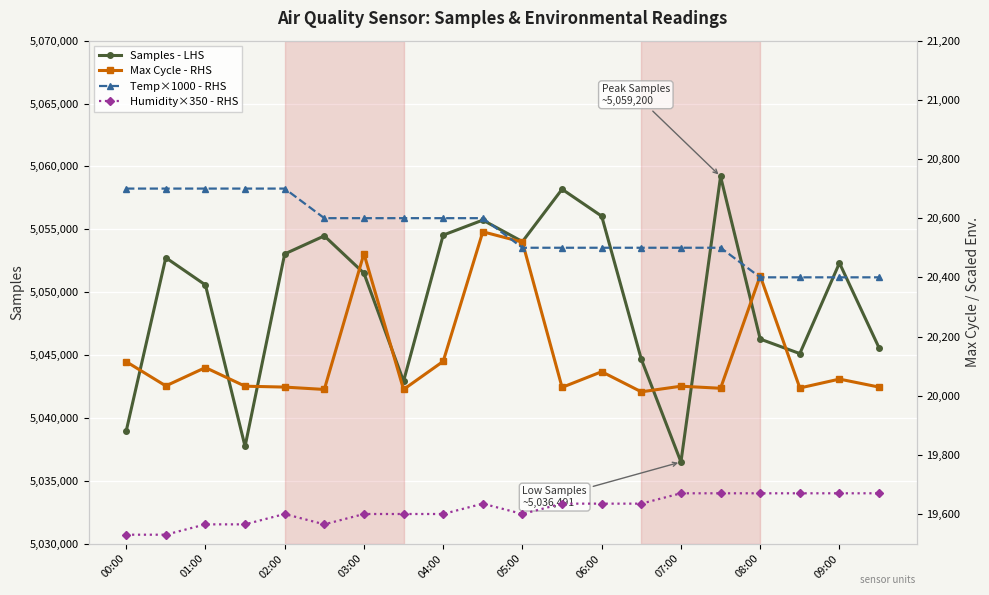

What is the maximum value for Samples - LHS?

5059200